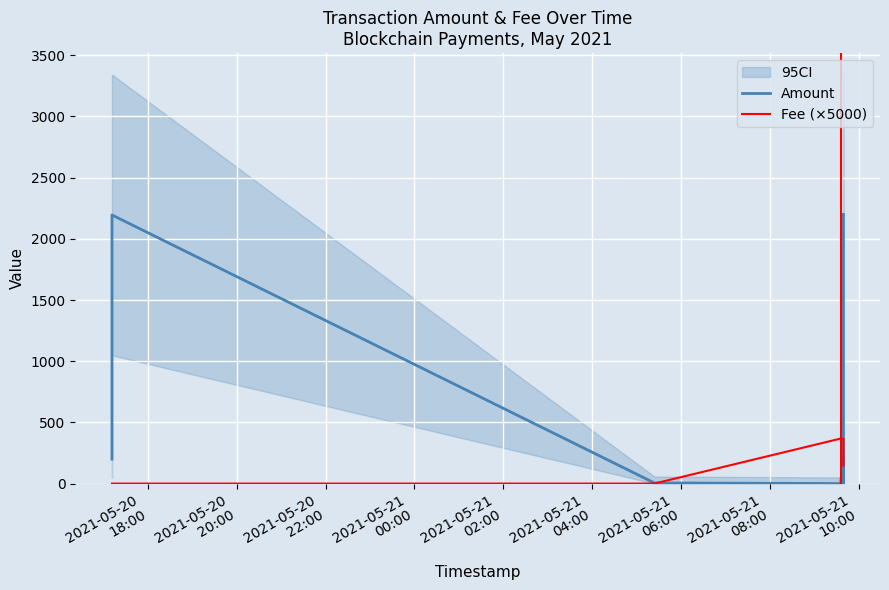

What is the spread (max minus min) of values at 2021-05-20
20:00?

2195.0